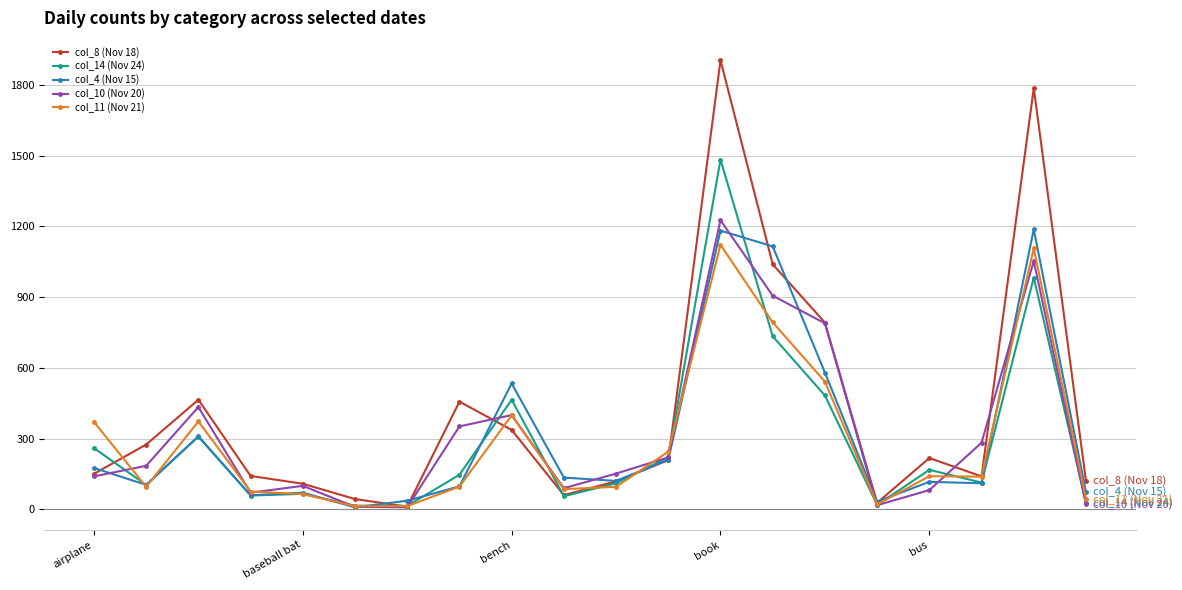

What is the sum of all col_8 (Nov 18) values?

8409